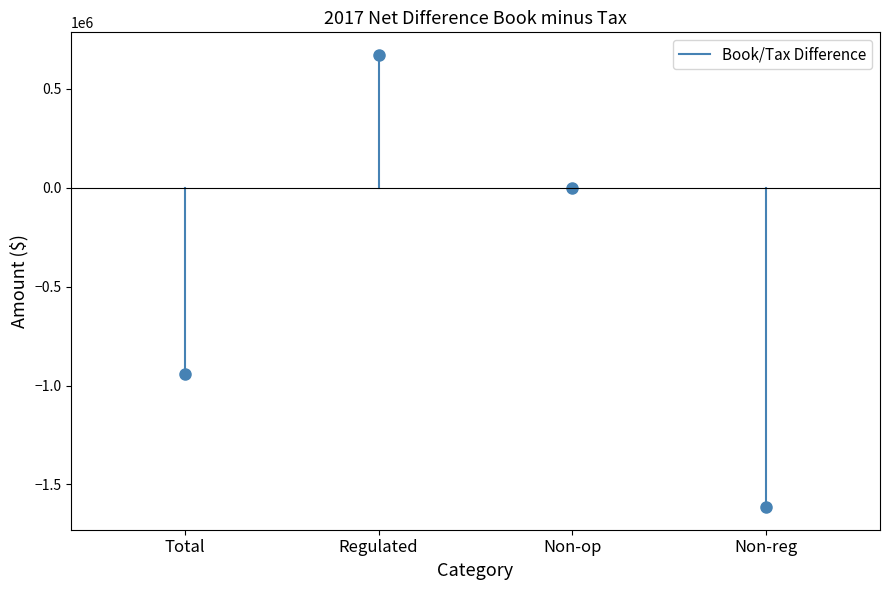

Reading left to right, transcribe all the data shown in this chart.

Total=-942401.0	Regulated=671994.6	Non-op=0.0	Non-reg=-1614395.6